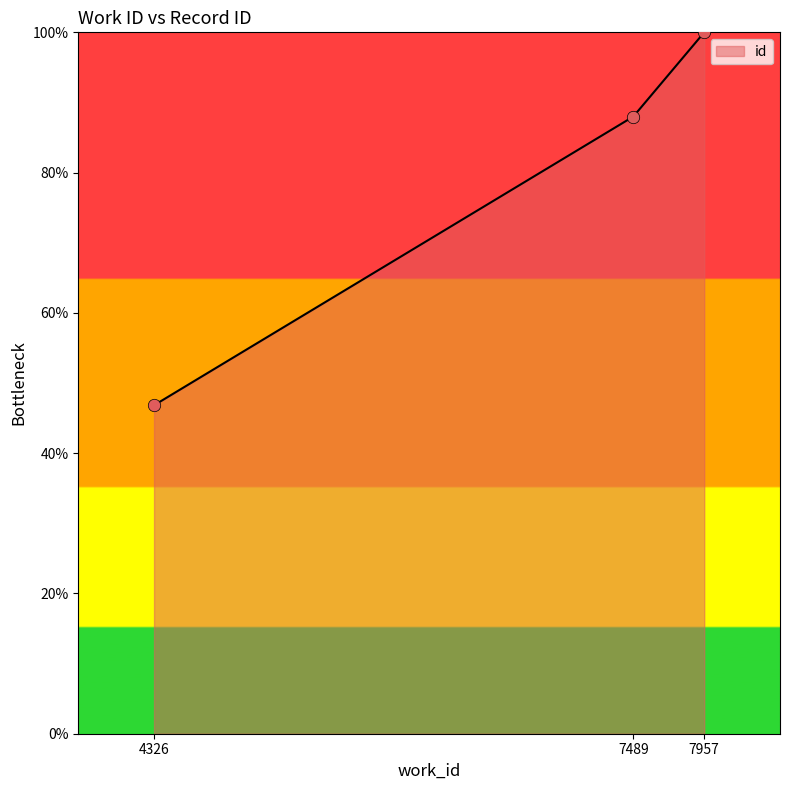

What is the change in value from 4326 to 7957?

+53.2